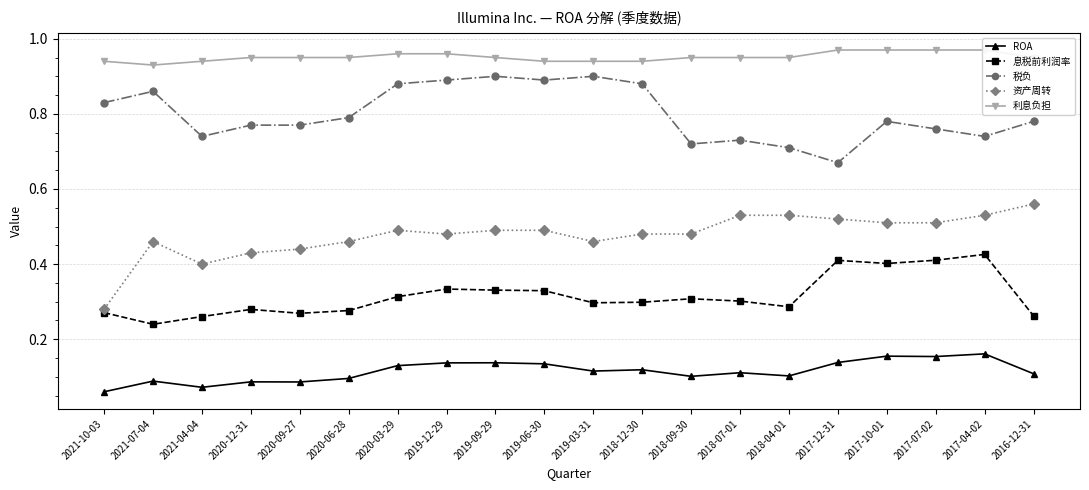

True or false: 税负 and 资产周转 cross at least once.

False